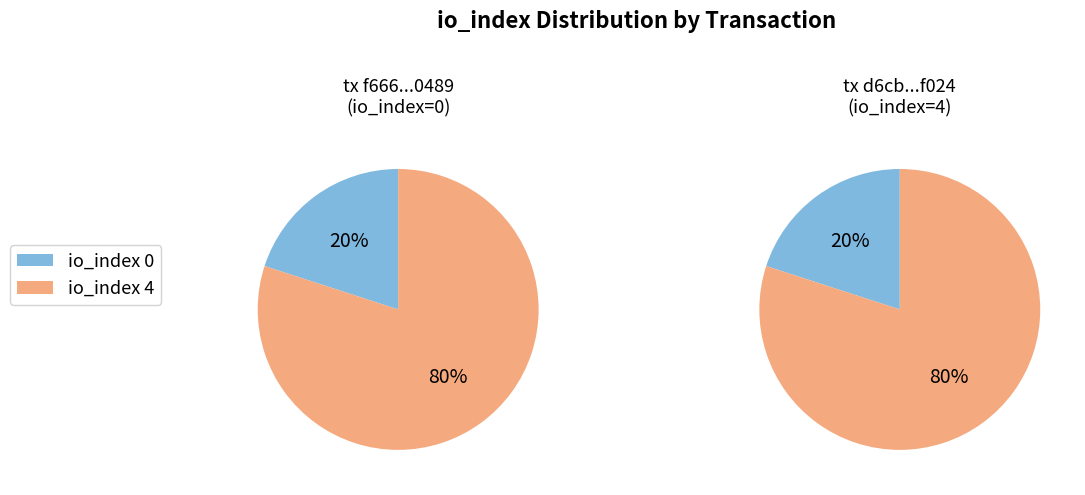

Which category has the biggest portion of the pie?

io_index=4